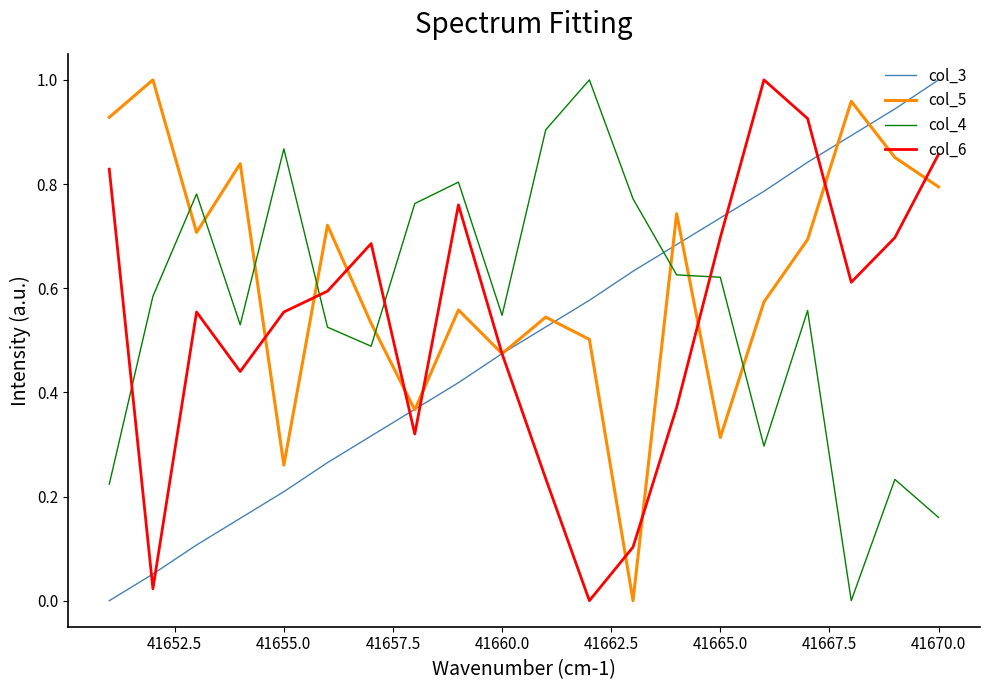

How many intersections are there between col_4 and col_3?

1